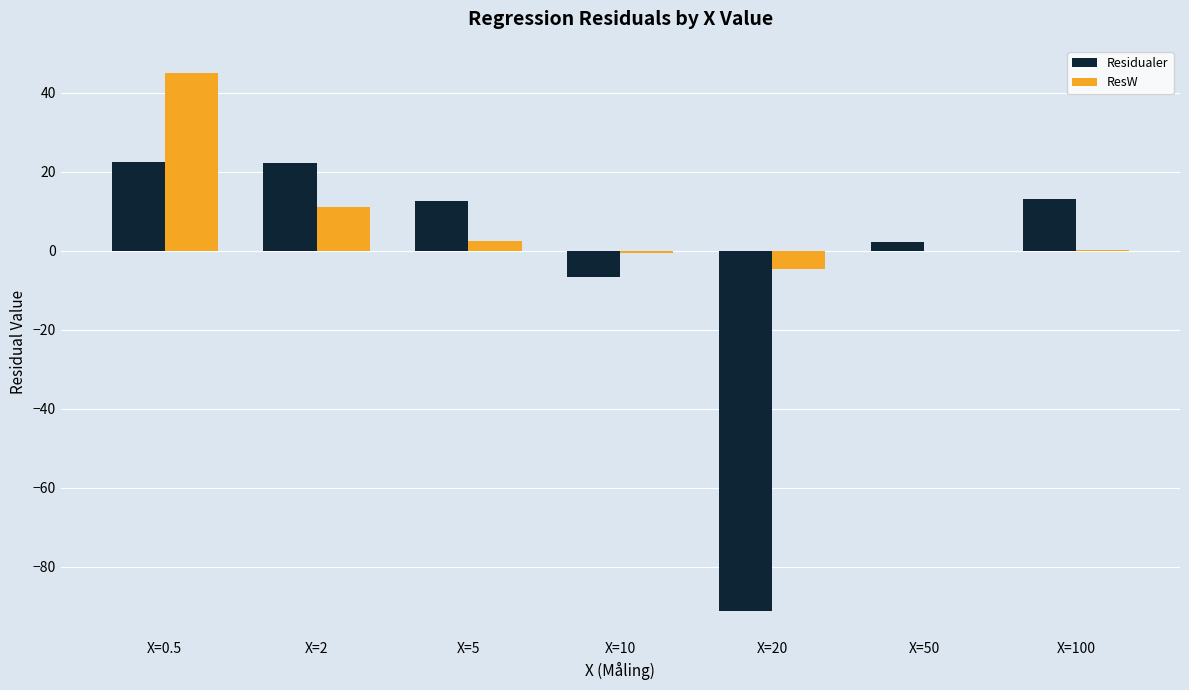

What is the sum of the ResW values at X=100 and X=50?

0.2